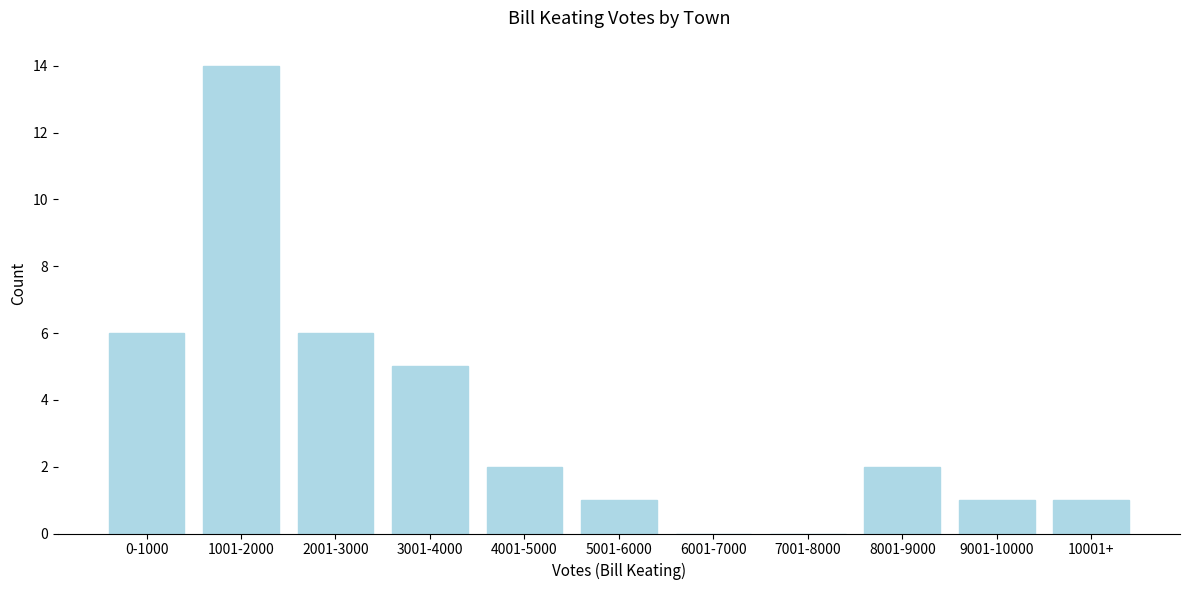

Reading left to right, list all the values displayed in this chart.

0-1000=6	1001-2000=14	2001-3000=6	3001-4000=5	4001-5000=2	5001-6000=1	6001-7000=0	7001-8000=0	8001-9000=2	9001-10000=1	10001+=1